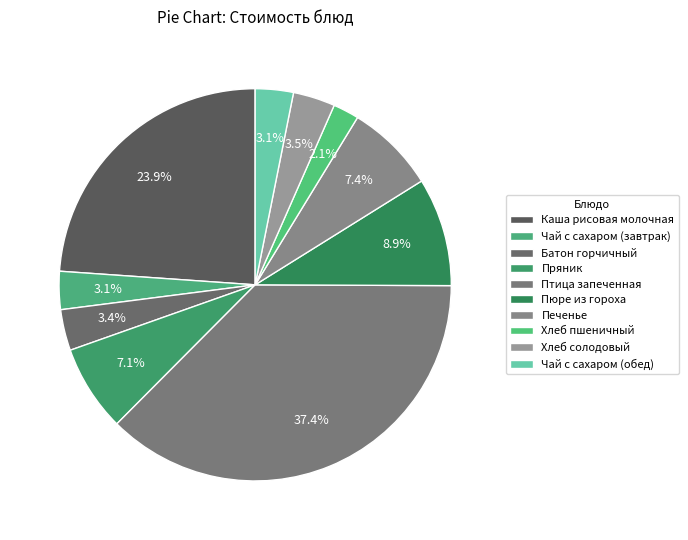

Is it true that Пюре из гороха is 9% of the pie?

True